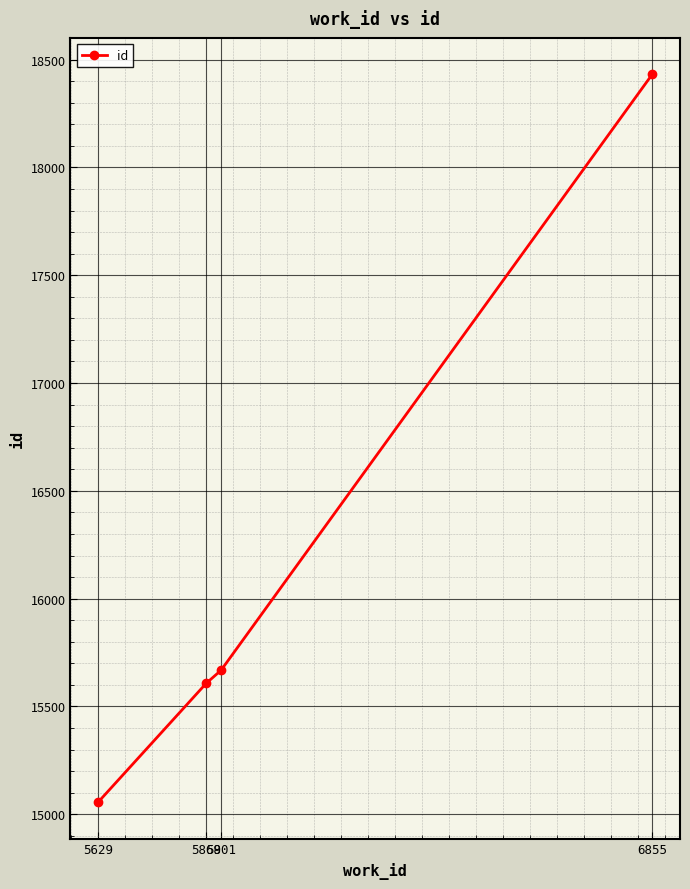

The chart shows a value of 15668 at 5901. True or false?

True